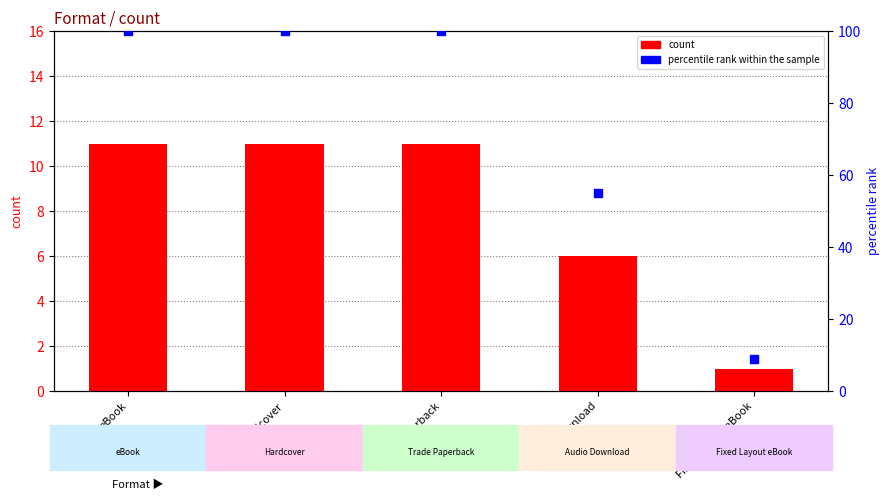

Which series has the largest Y range (max minus min)?

percentile rank within the sample